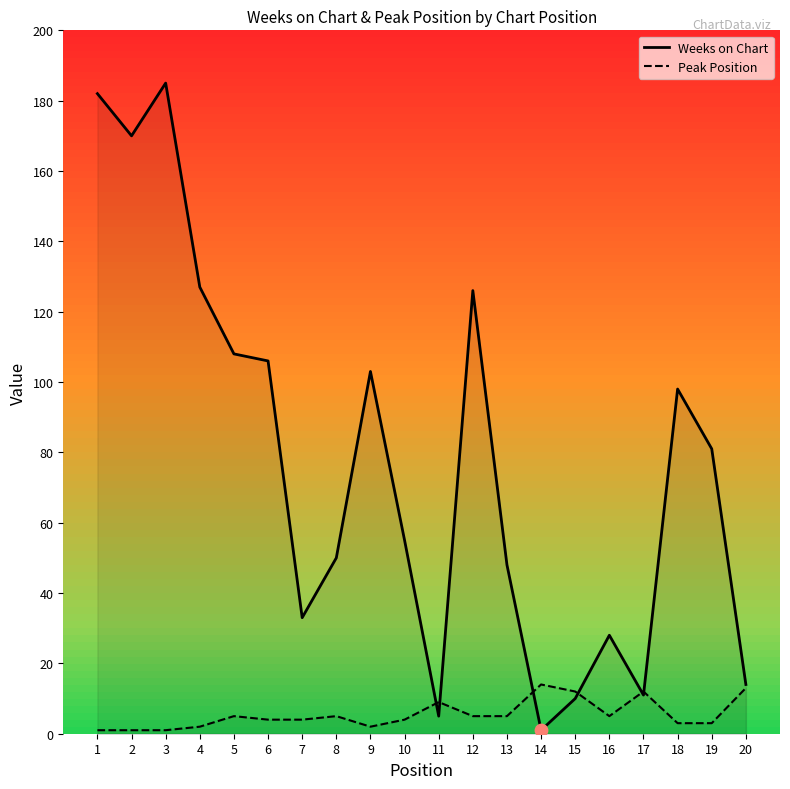

At which category is the sum across all series the highest?

3